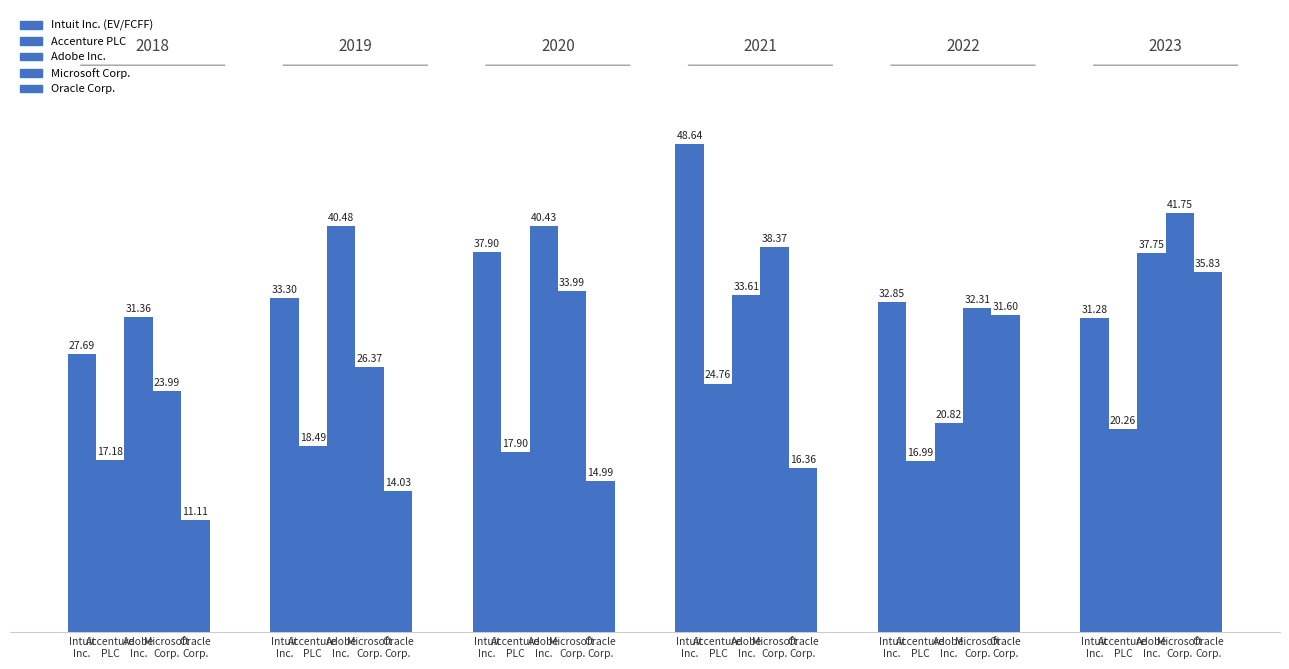

Count the number of data series in this chart.

5